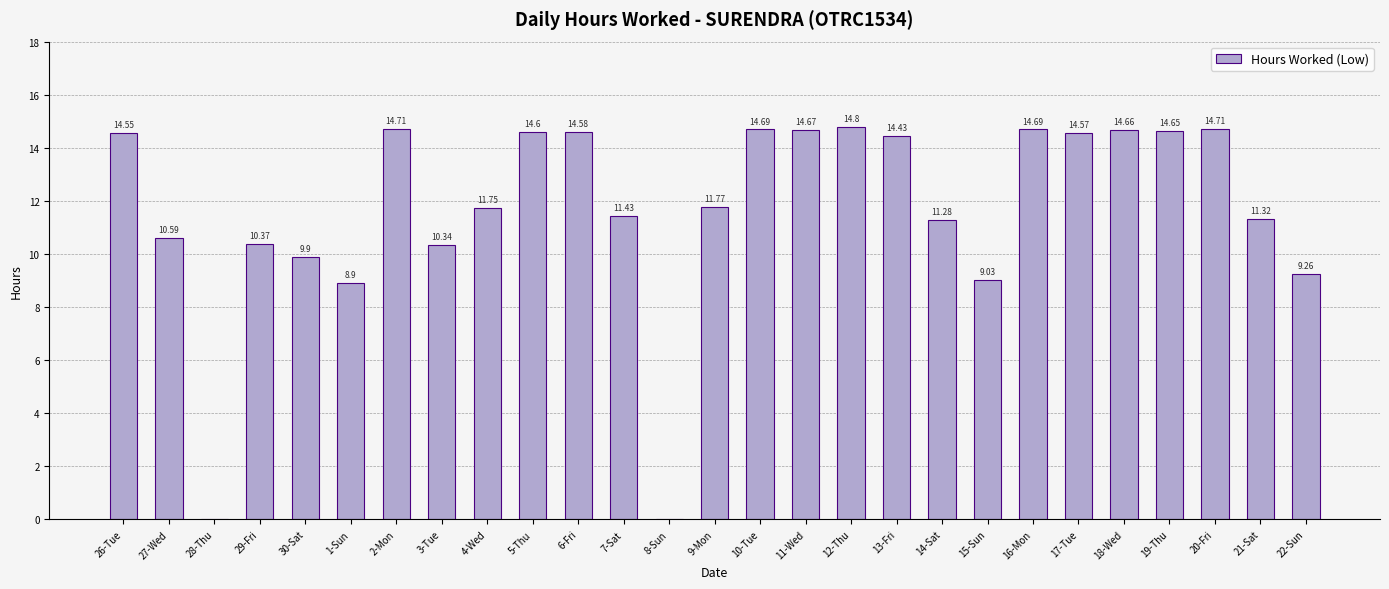

What is the sum of the values at 13-Fri and 12-Thu?

29.2